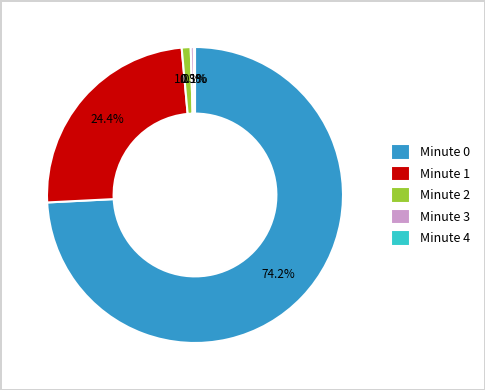

Which slice is the largest?

Minute 0